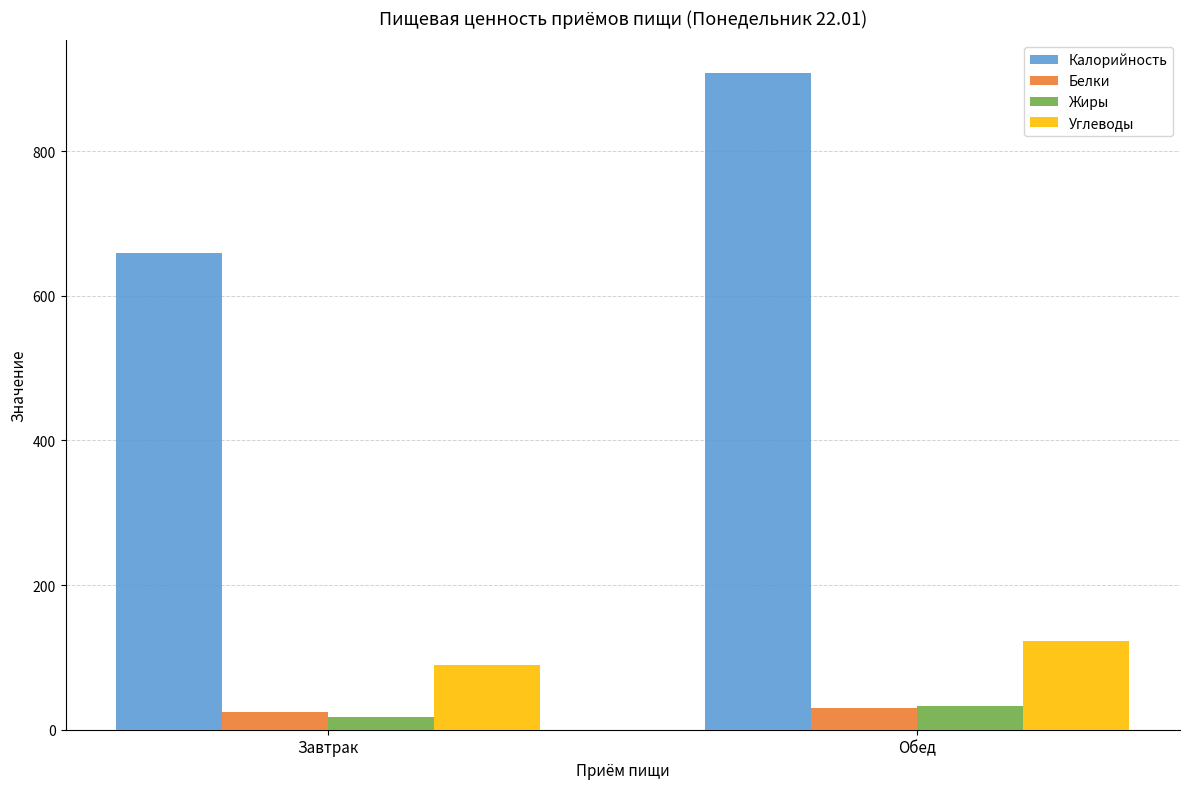

Reading left to right, extract all data points from this chart.

Калорийность: Завтрак=659	Обед=908
Белки: Завтрак=25	Обед=30
Жиры: Завтрак=18	Обед=33
Углеводы: Завтрак=90	Обед=123